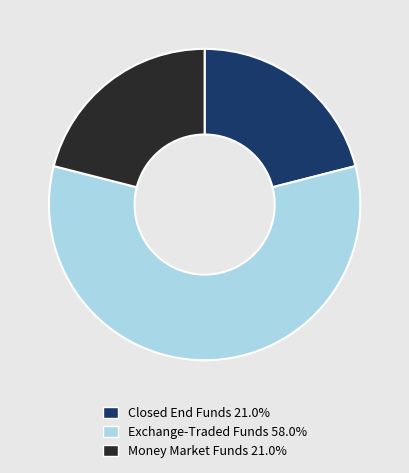

Does Exchange-Traded Funds 58.0% represent more than half of the total?

Yes